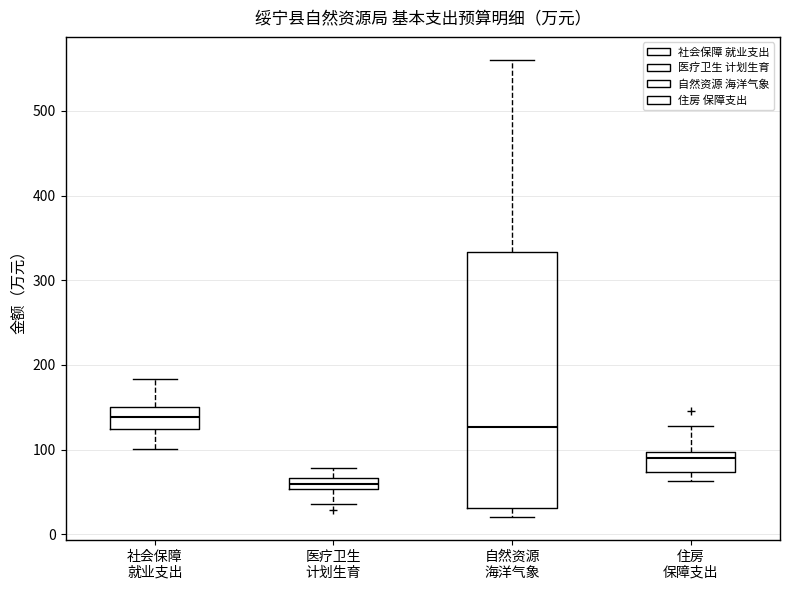

Where does the lower whisker of the box for 医疗卫生 计划生育 end on the y-axis? The values are not printed on the chart, so give them approximately, as read against the axis.

40